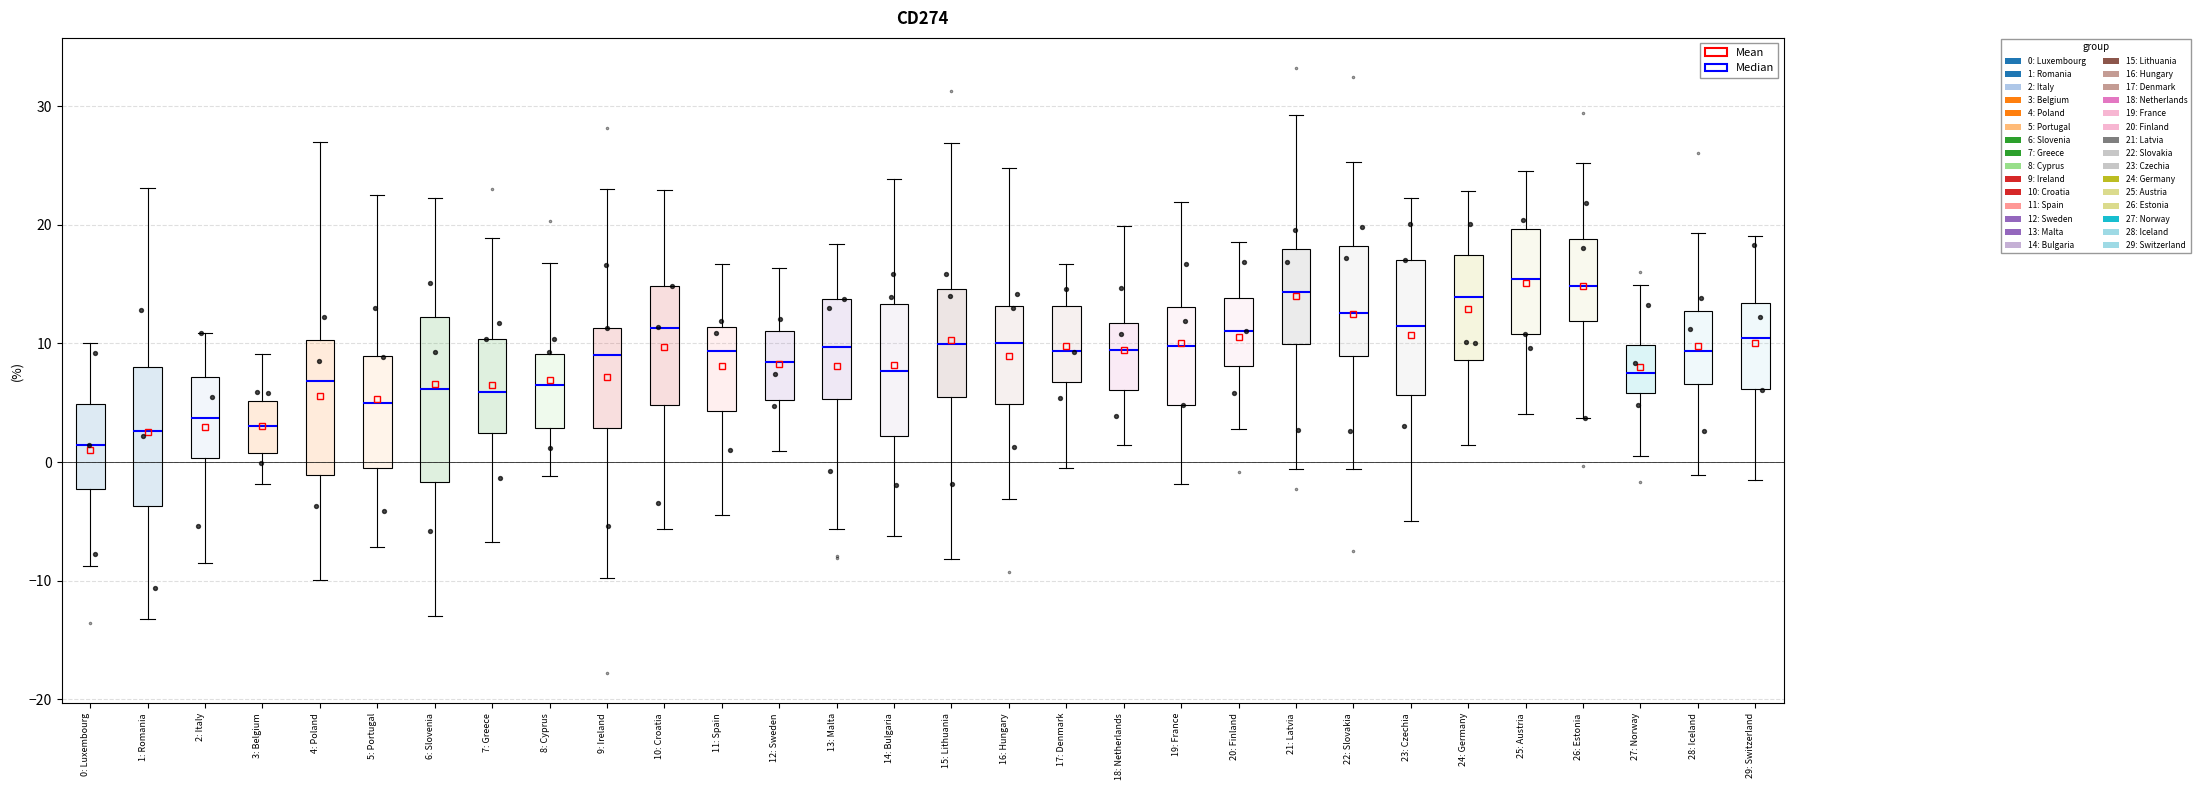

Which box is the tallest, from its lower edge to its upper edge?

6: Slovenia